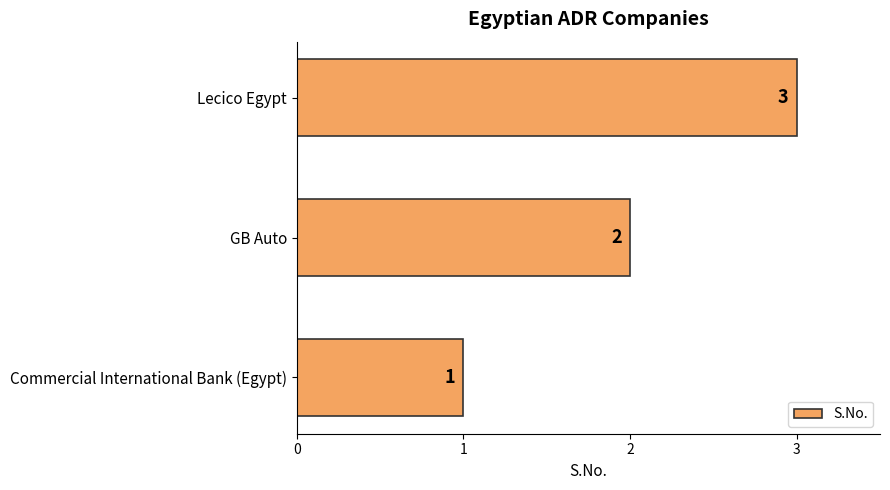

What is the smallest value displayed?

1